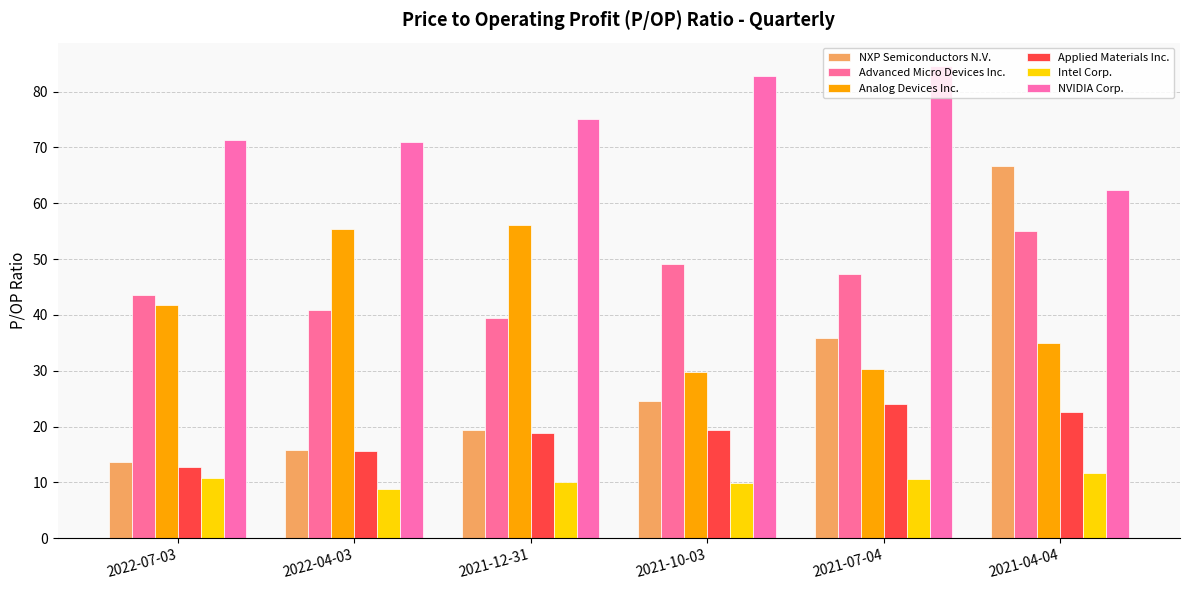

What position from the right is 2021-07-04?

2